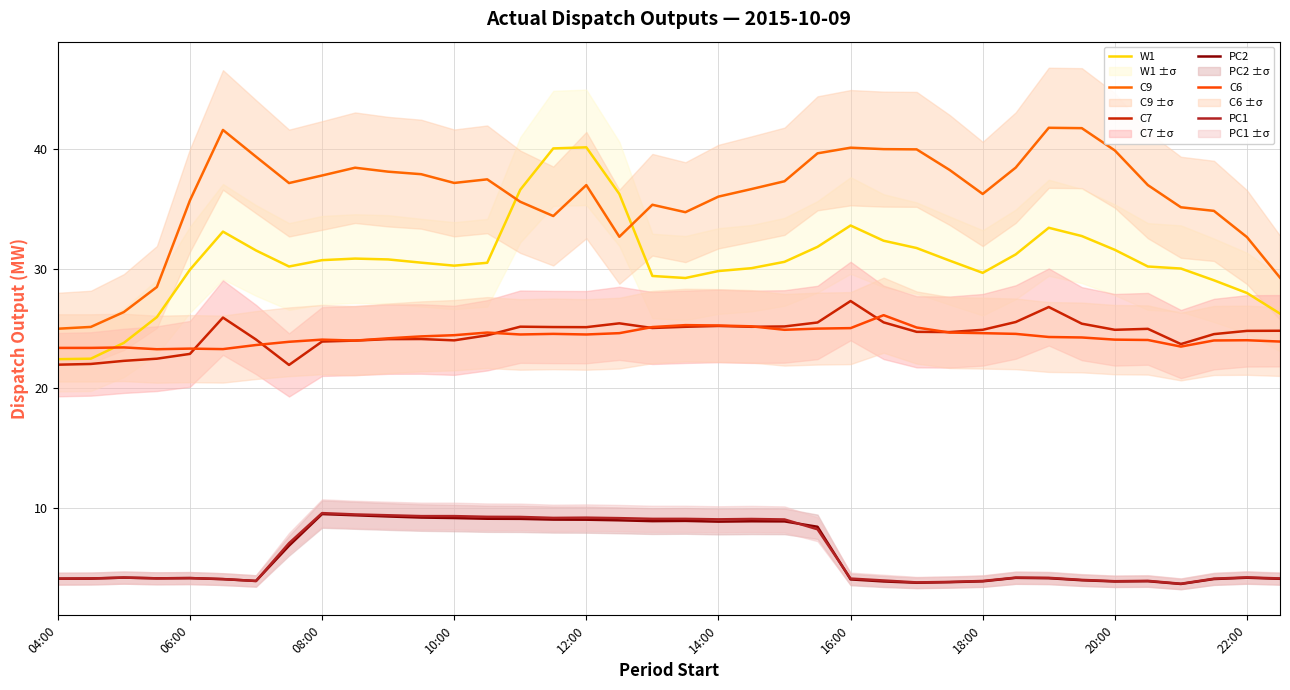

What is the sum of all C9 values?

1369.3